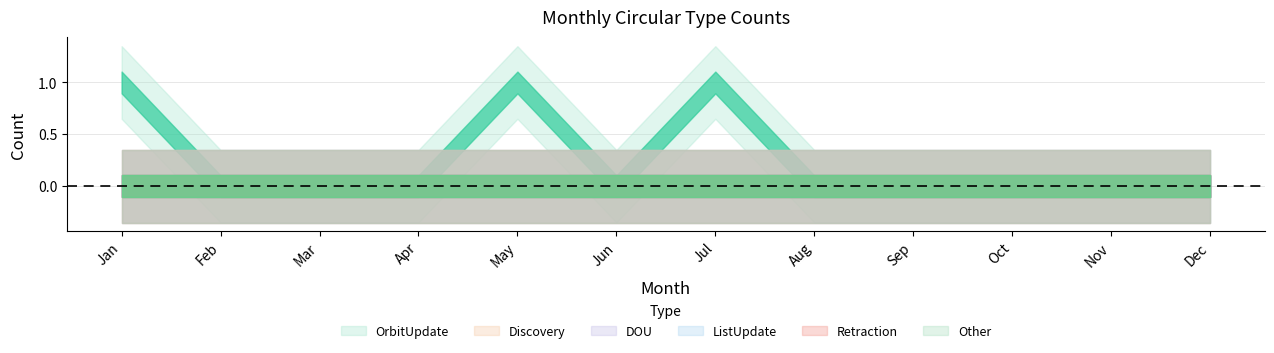

Which label corresponds to the smallest value in the chart?

Feb